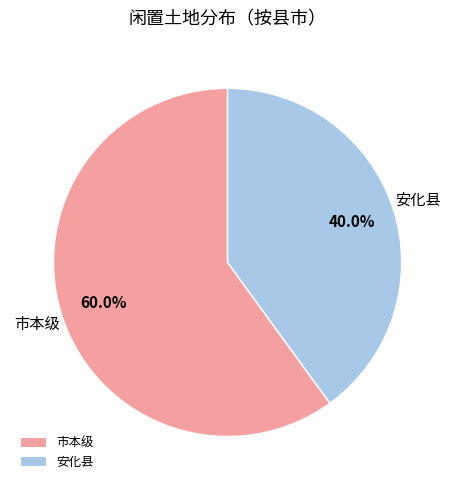

Between 市本级 and 安化县, which is larger?

市本级